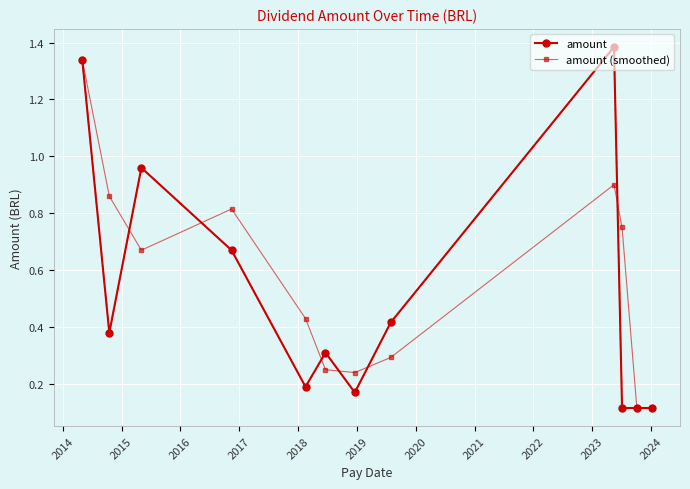

How many interior local peaks does the amount (smoothed) series have?

2